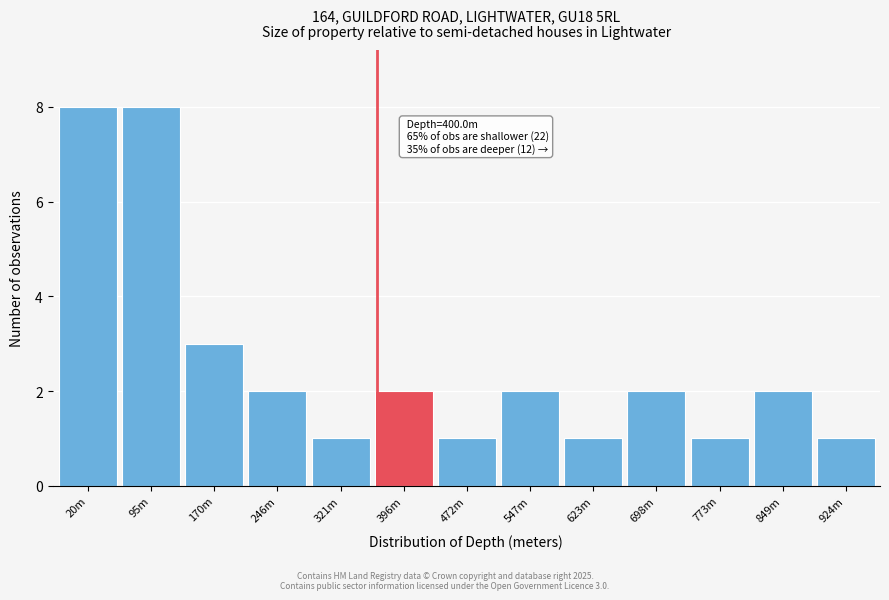

Reading left to right, transcribe all the data shown in this chart.

8	8	3	2	1	2	1	2	1	2	1	2	1